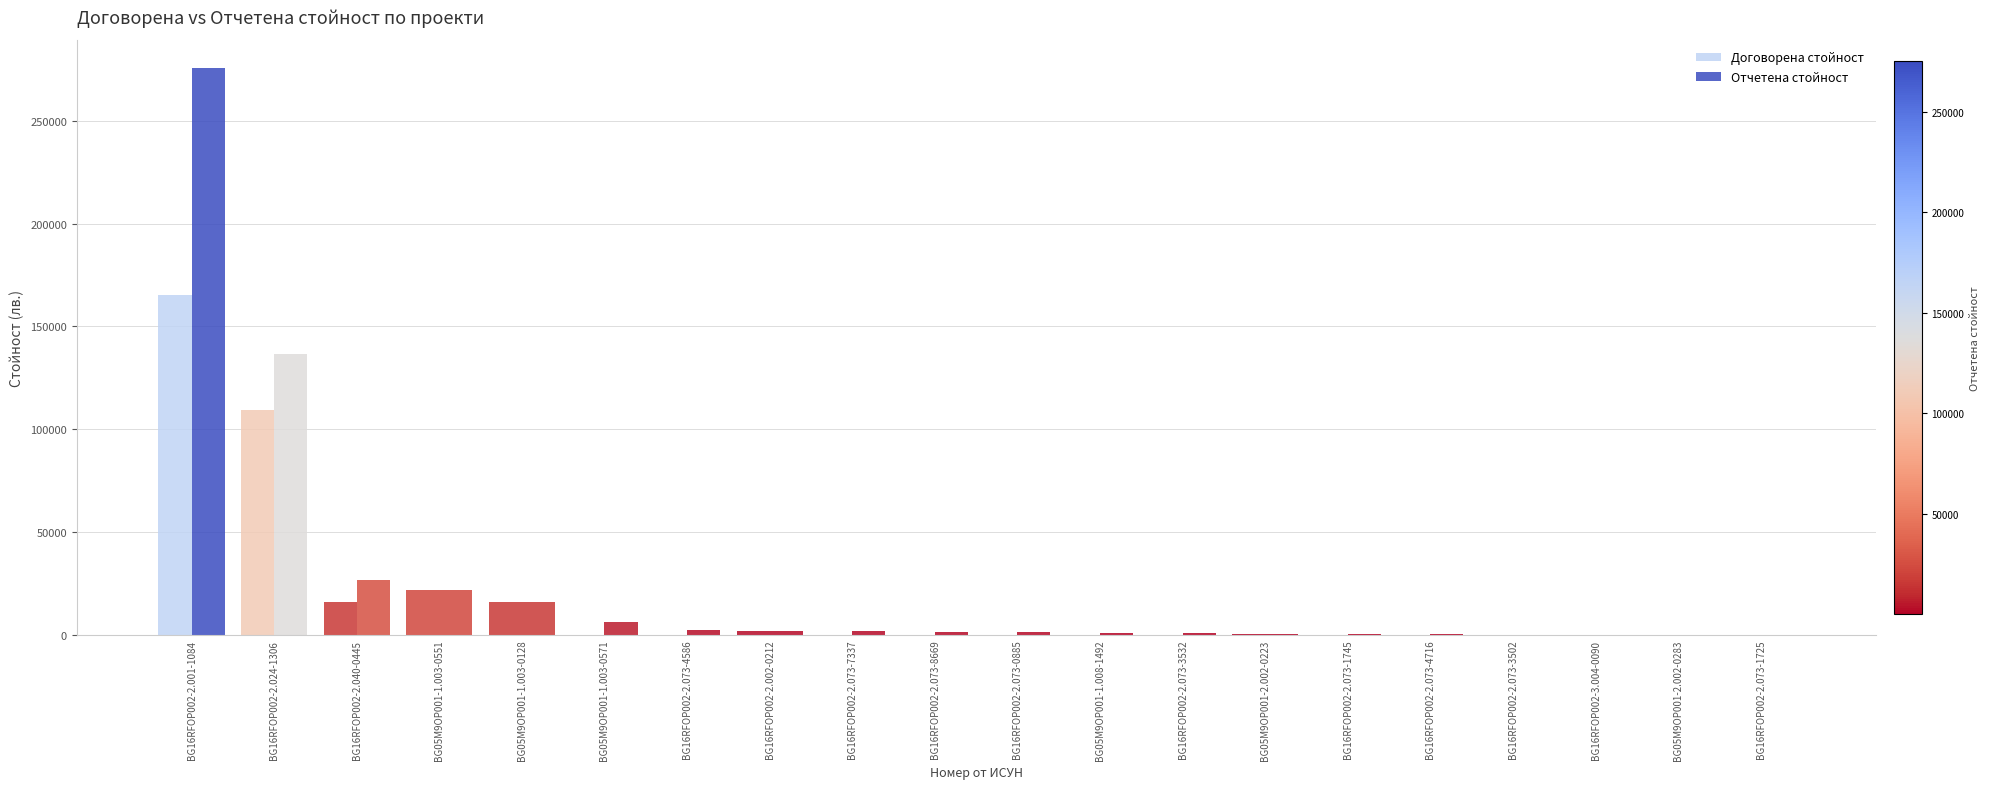

How many data points in Отчетена стойност are above 1487?

10